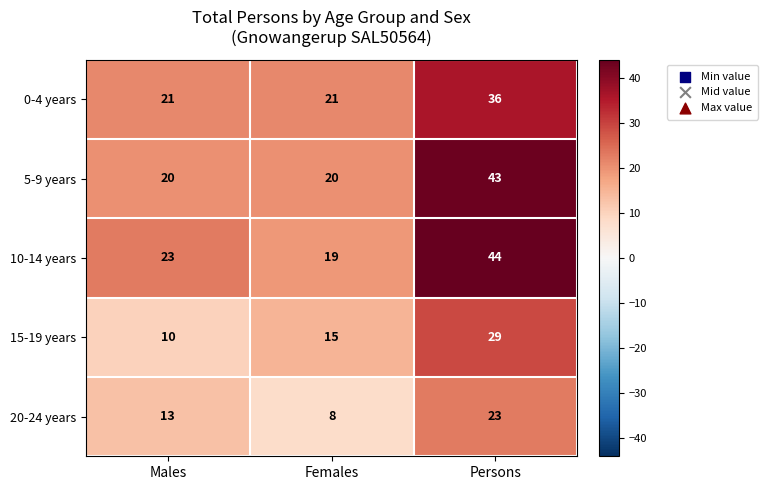

Count the number of data series in this chart.

5